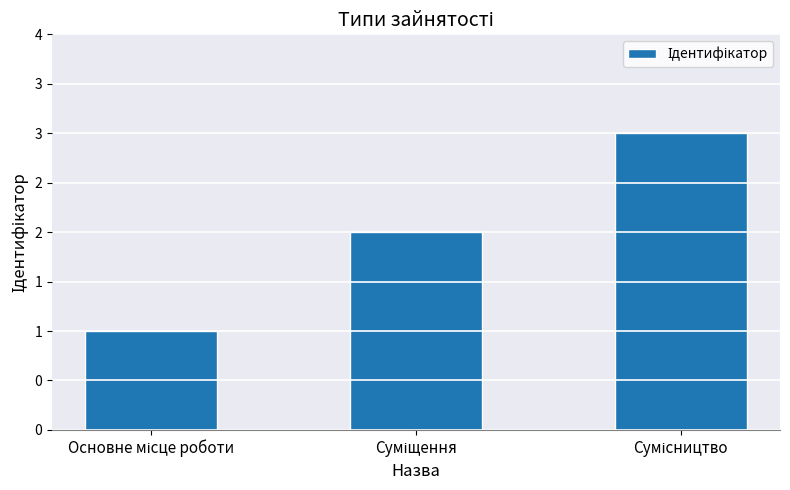

Where is the data nearest to the value 2?

Суміщення